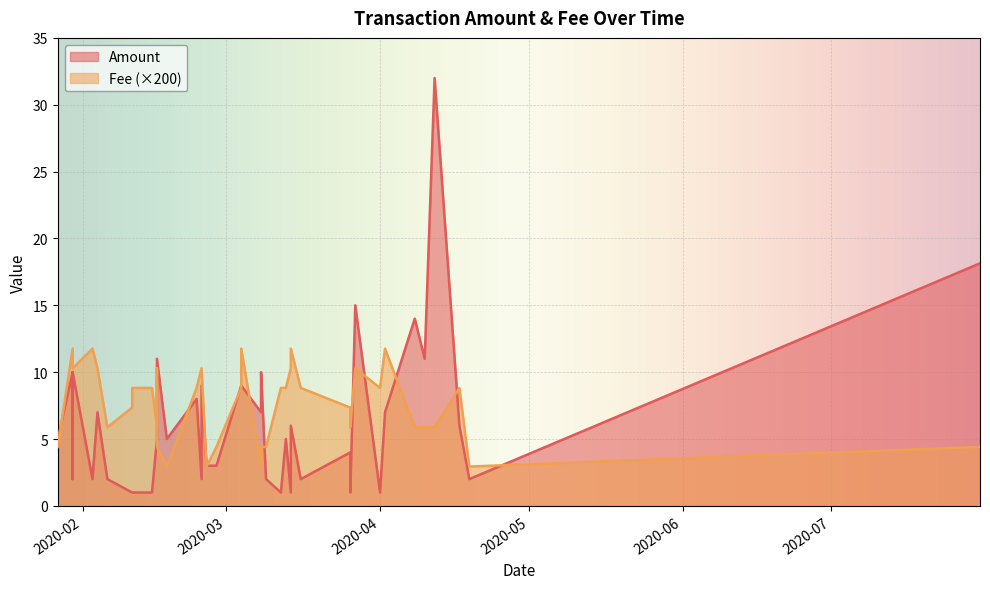

True or false: Fee and Amount intersect in this chart.

False